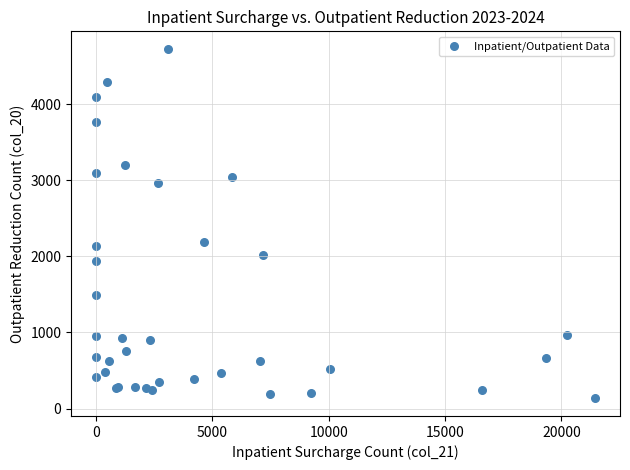

What Y value in the scatter plot is closest to 2428?

2193